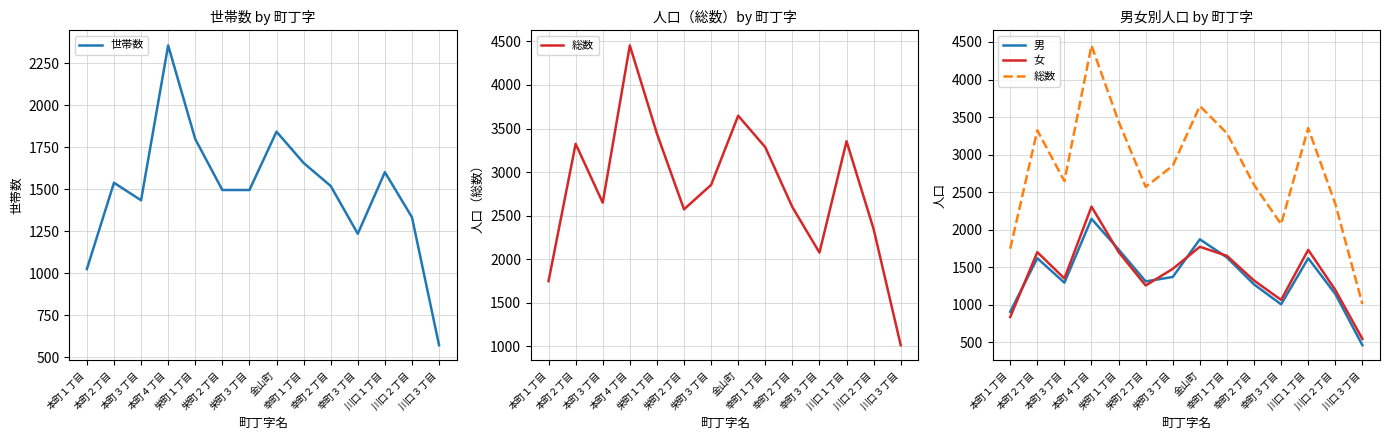

At which category does 総数 reach its first local valley?

本町３丁目